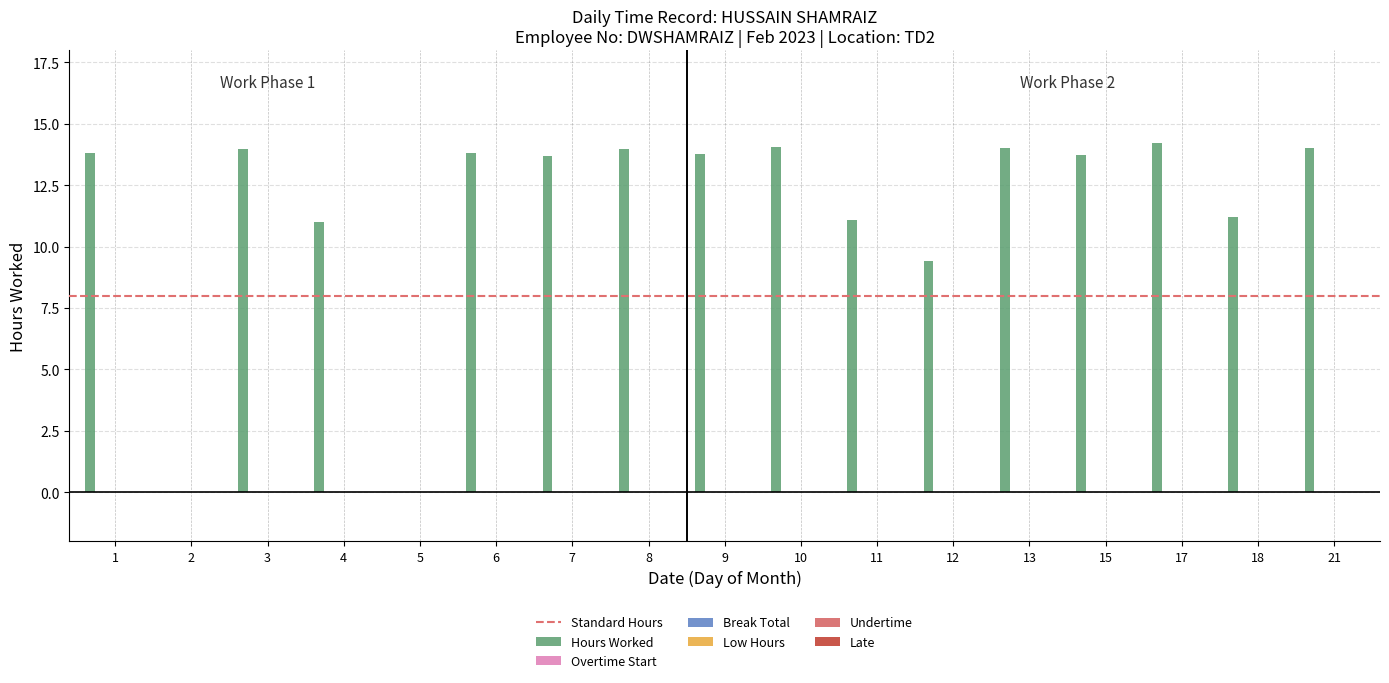

What is the sum of all values?

195.8